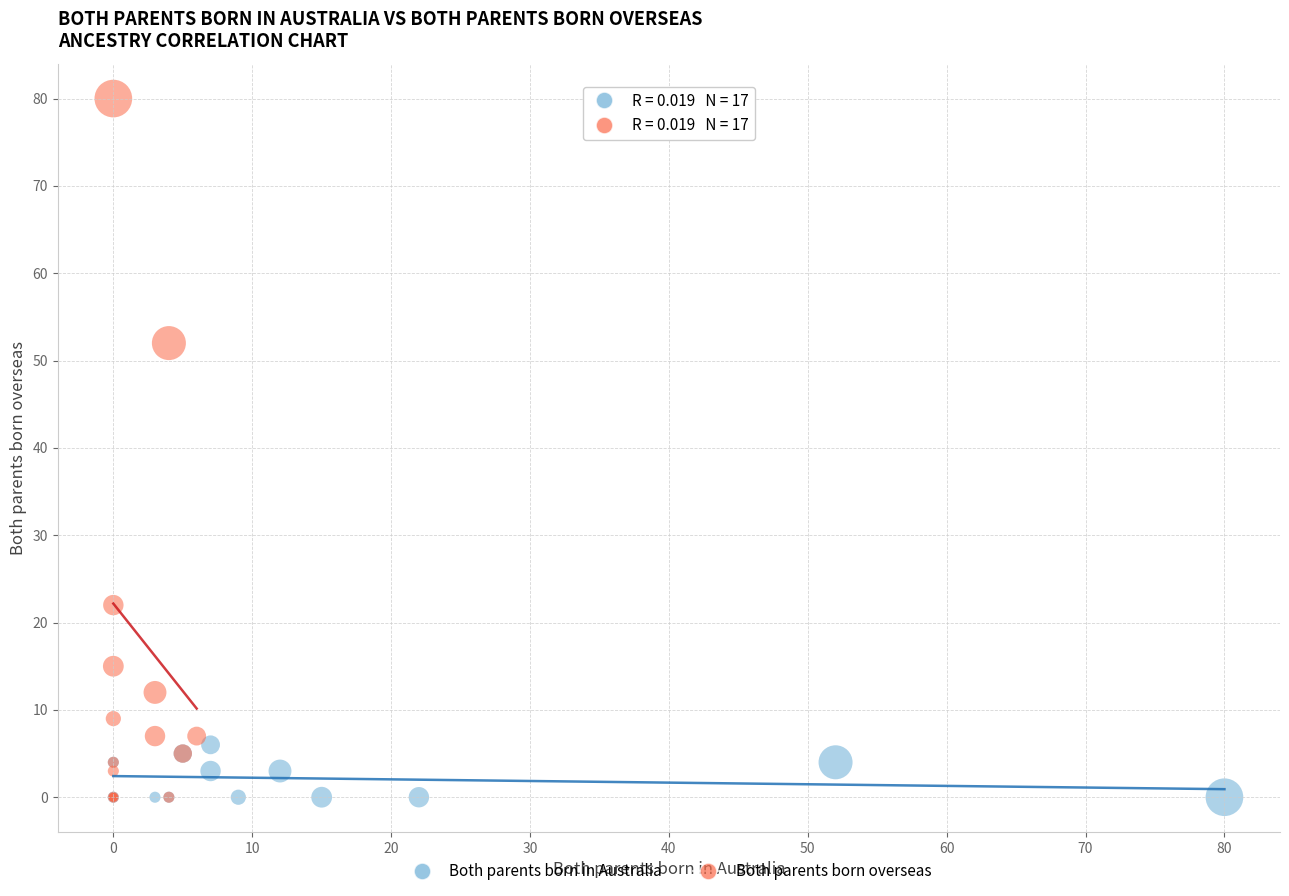

Which series has the largest Y range (max minus min)?

Both parents born overseas